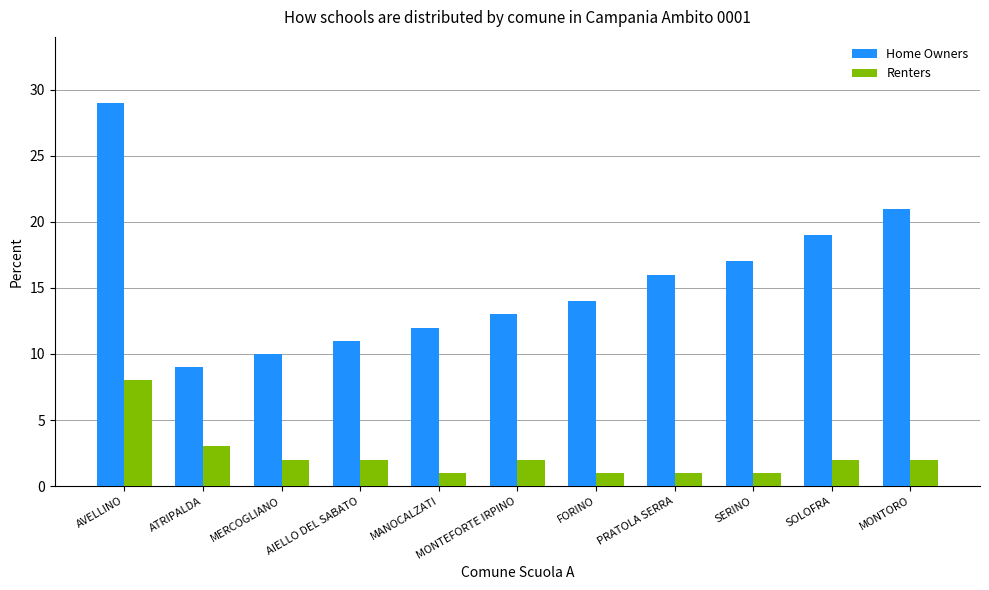

How many values in the Home Owners series are below 14?

5